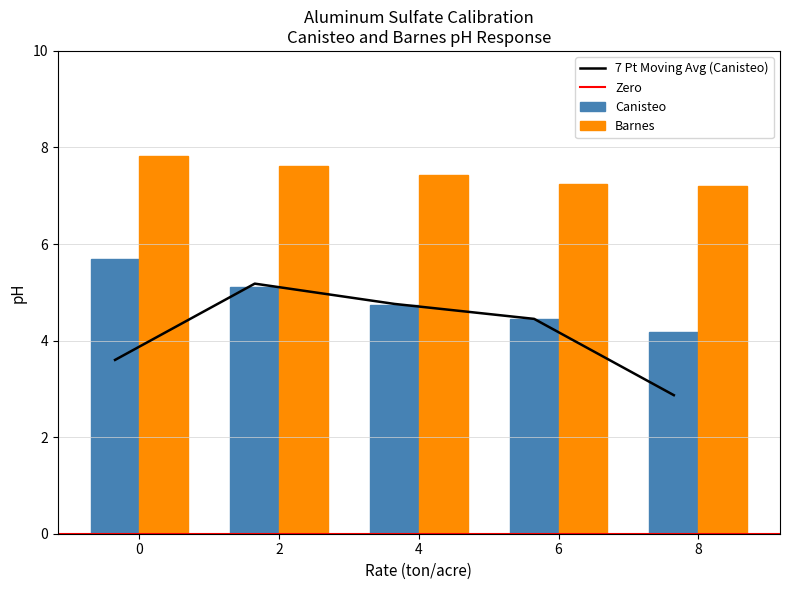

What is the average value of the Canisteo series?

4.8